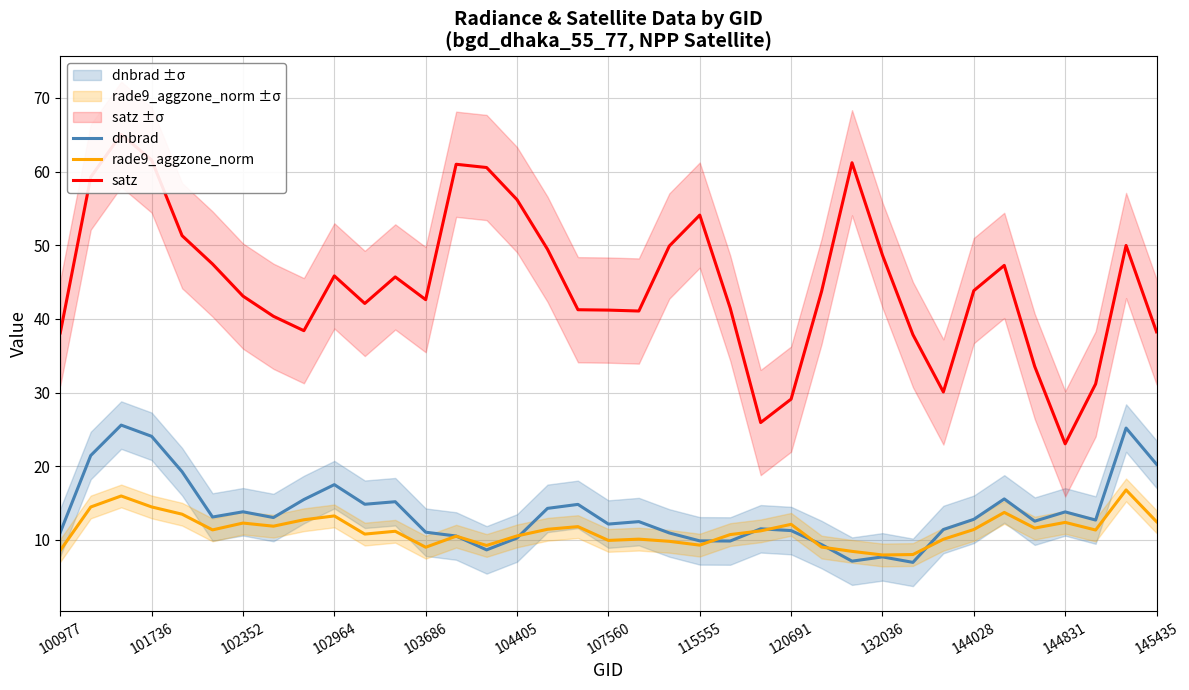

The rade9_aggzone_norm series shows 15.5 at 144028. True or false?

False